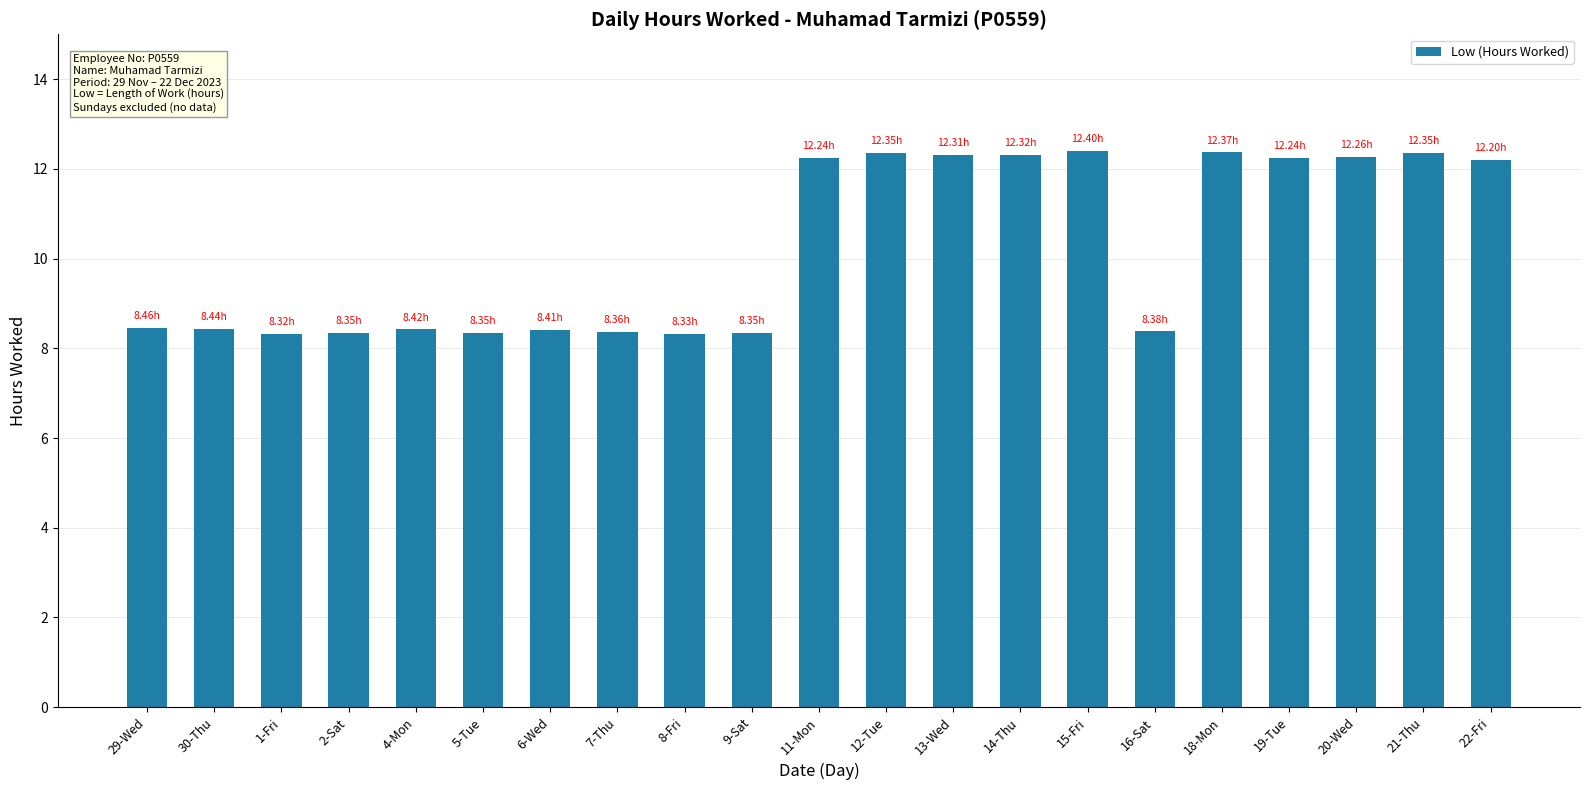

What is the sum of the values at 19-Tue and 30-Thu?

20.7